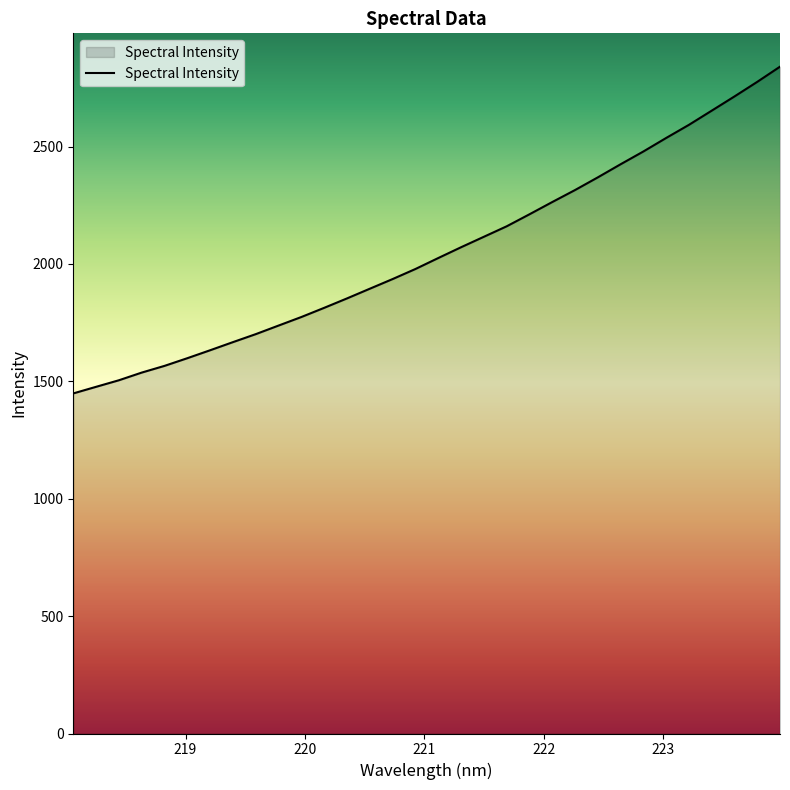

What is the difference between the maximum and minimum values?

1391.6